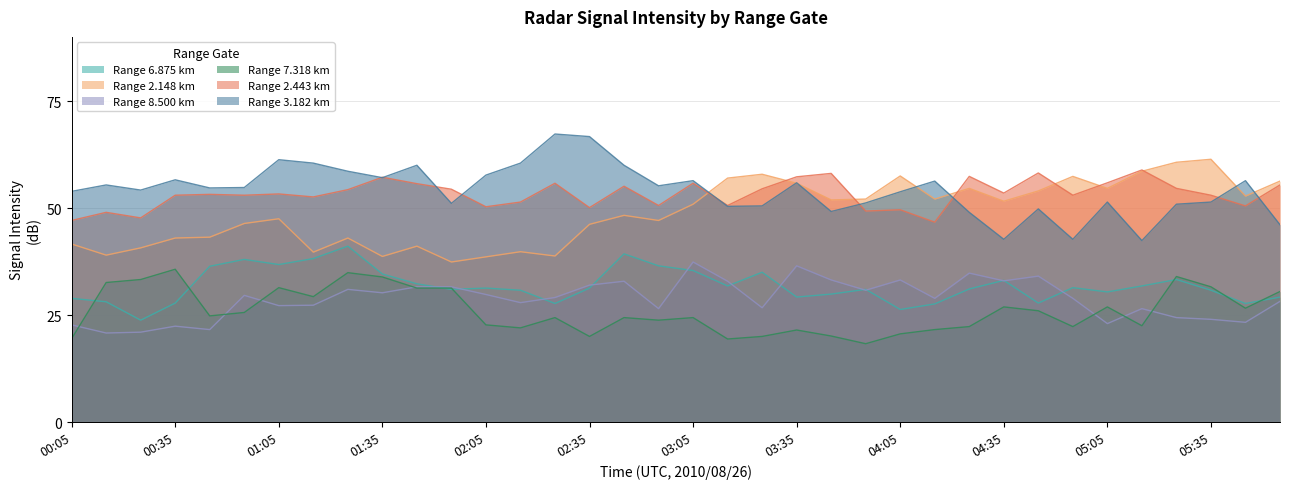

Where does the 2.443 series first go above 53?

00:45